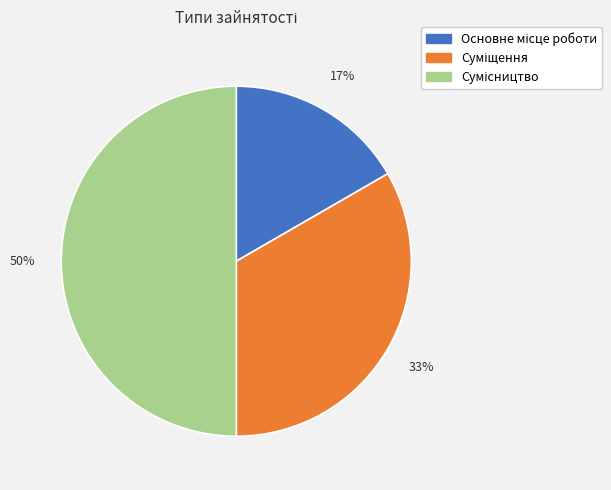

To the nearest percent, what is the difference between the largest and smallest slice percentages?

33%